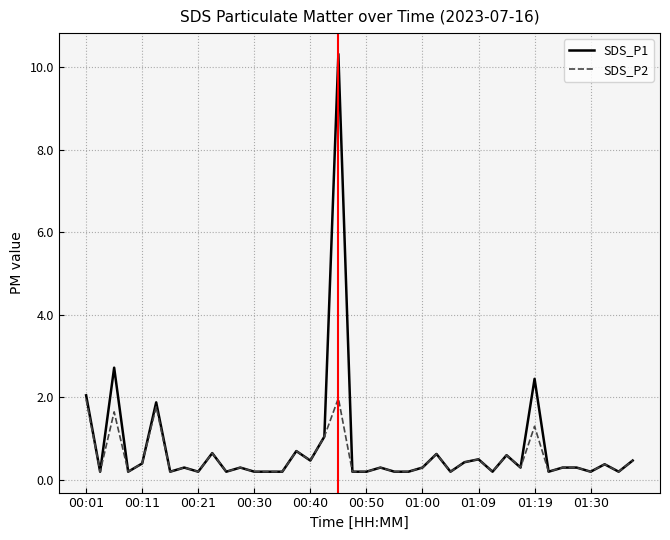

Rank the series by their maximum value, from lowest to highest.

SDS_P2, SDS_P1